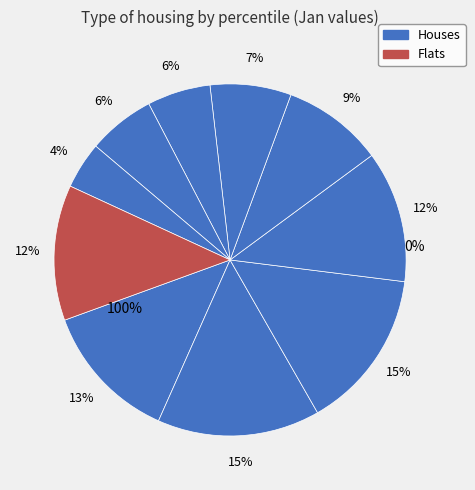

What percentage is the pct75 slice, to the nearest percent?

6%